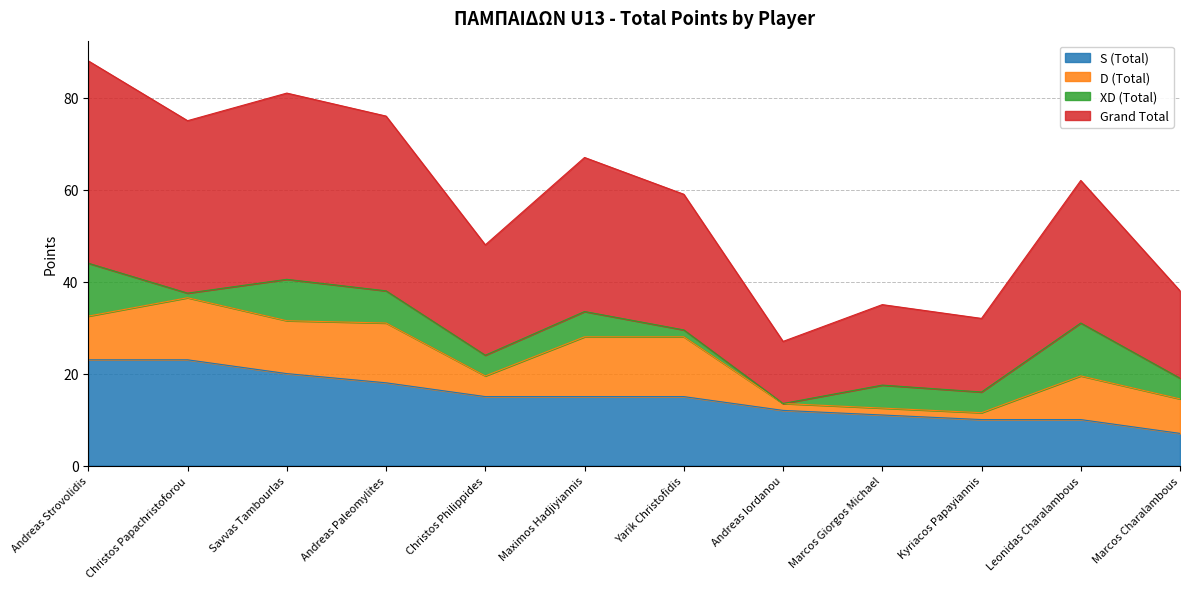

At which category is the sum across all series the highest?

Andreas Strovolidis